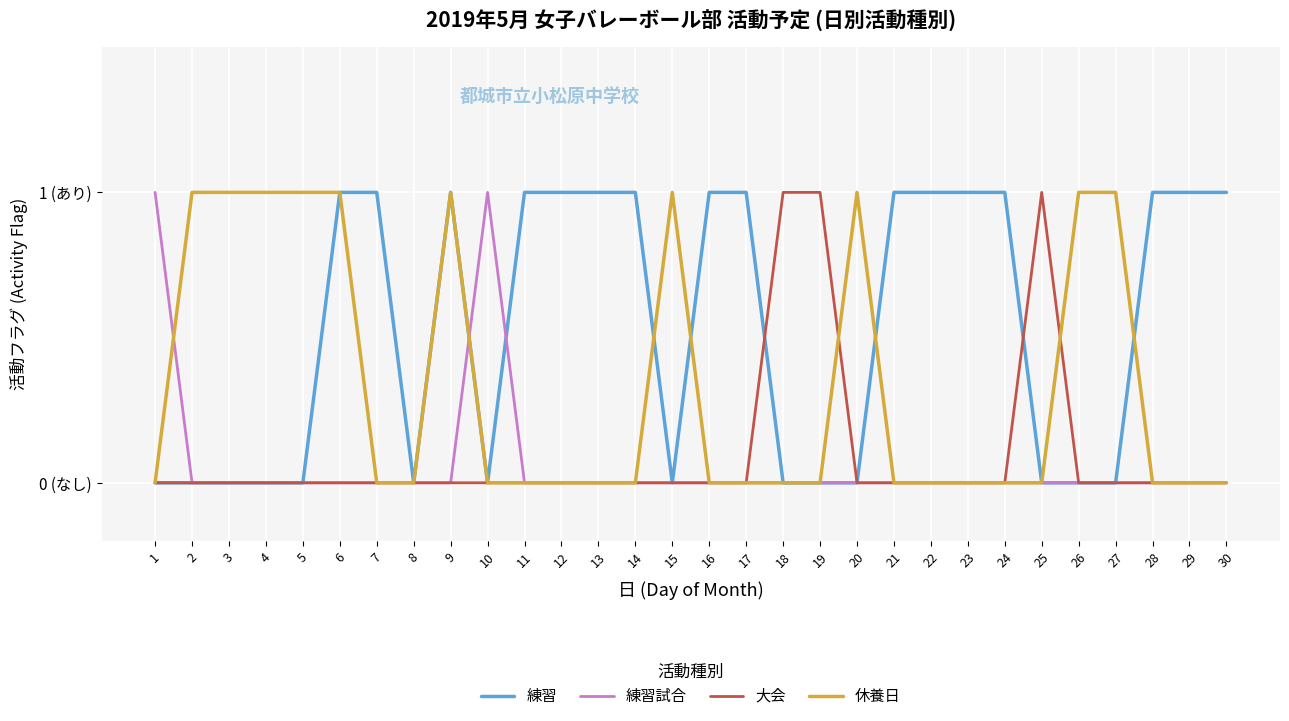

What are all the series names shown in the legend?

練習, 練習試合, 大会, 休養日